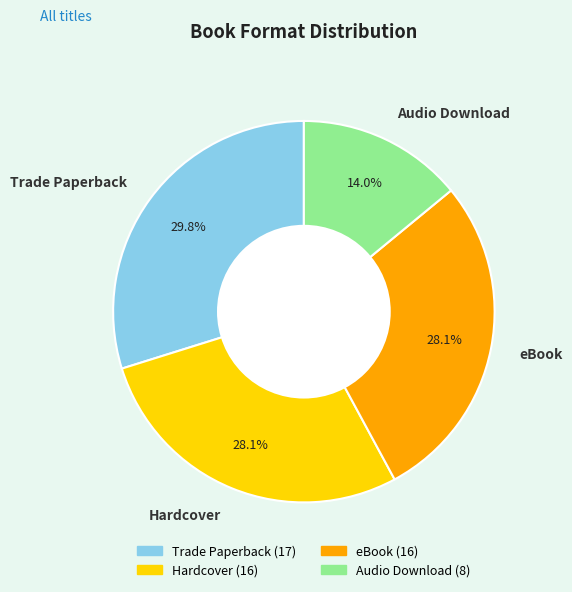

Is there a majority slice in this chart?

No